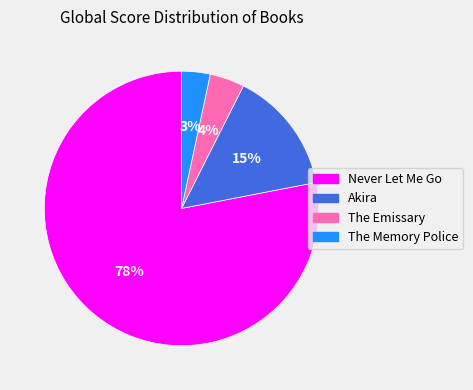

What is the majority slice?

Never Let Me Go